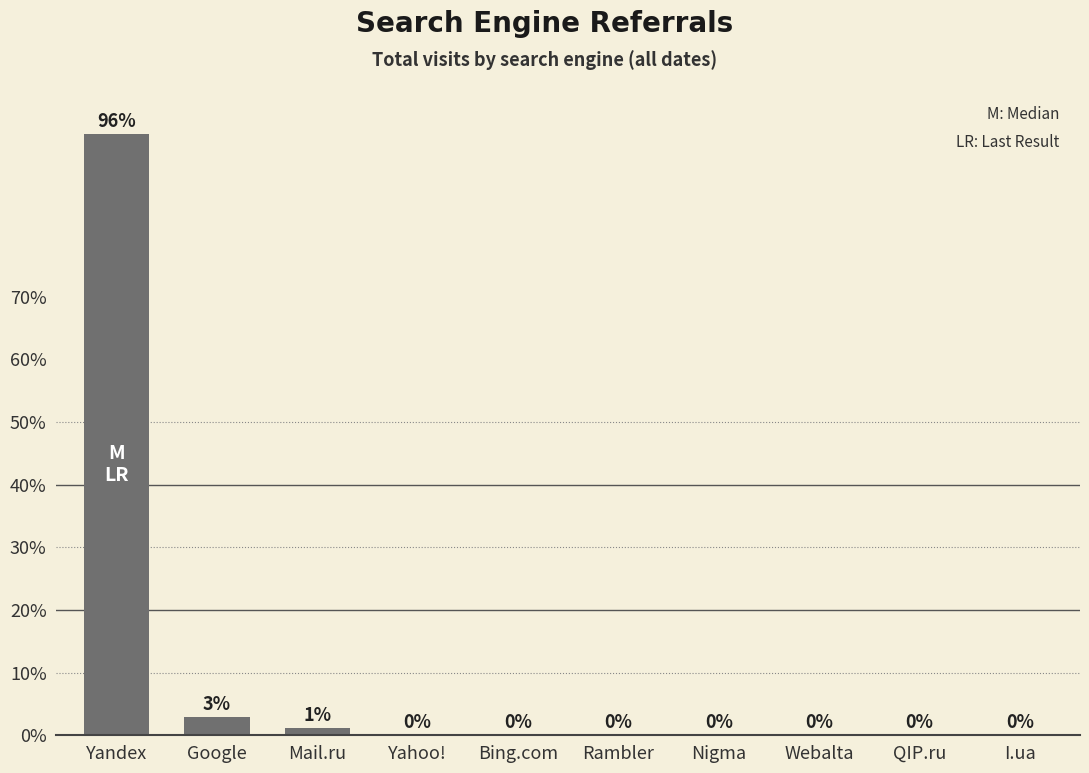

Which label corresponds to the smallest value in the chart?

Yahoo!